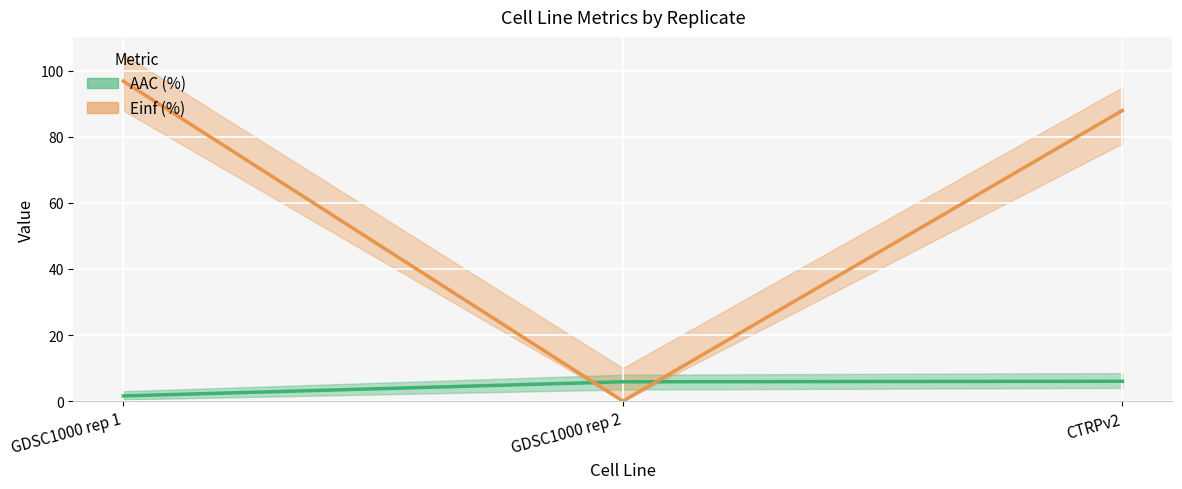

How many lines are shown in the chart?

2